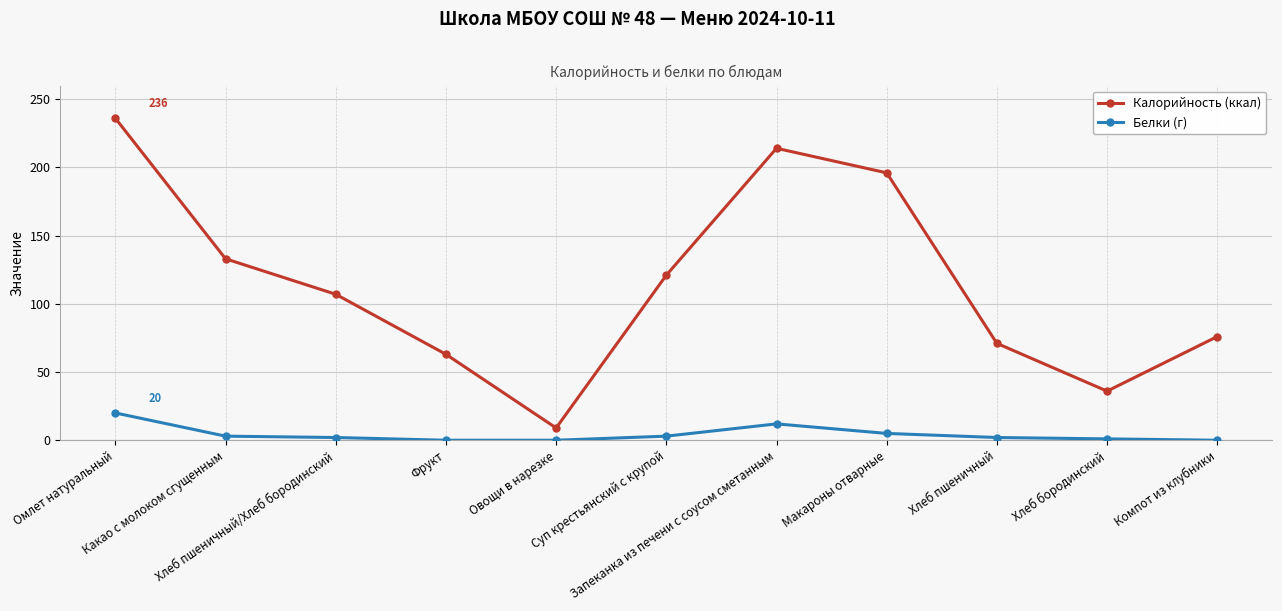

At which category is the sum across all series the highest?

Омлет натуральный